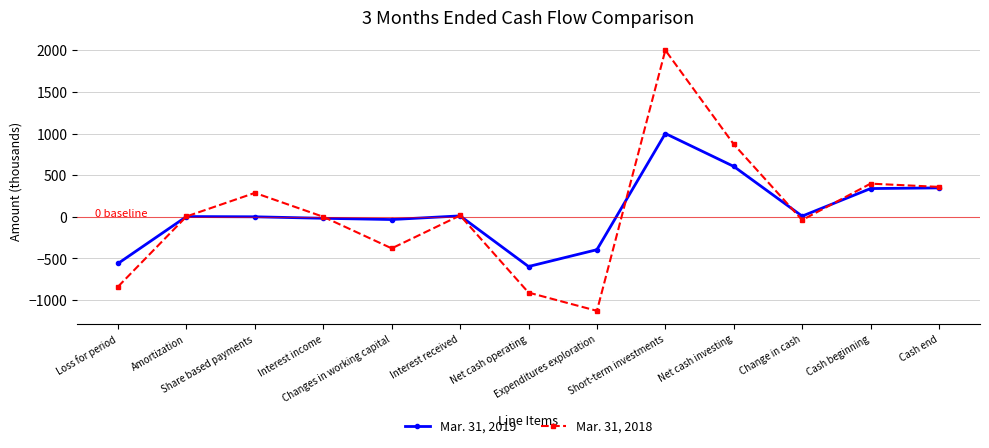

What are all the series names shown in the legend?

Mar. 31, 2019, Mar. 31, 2018